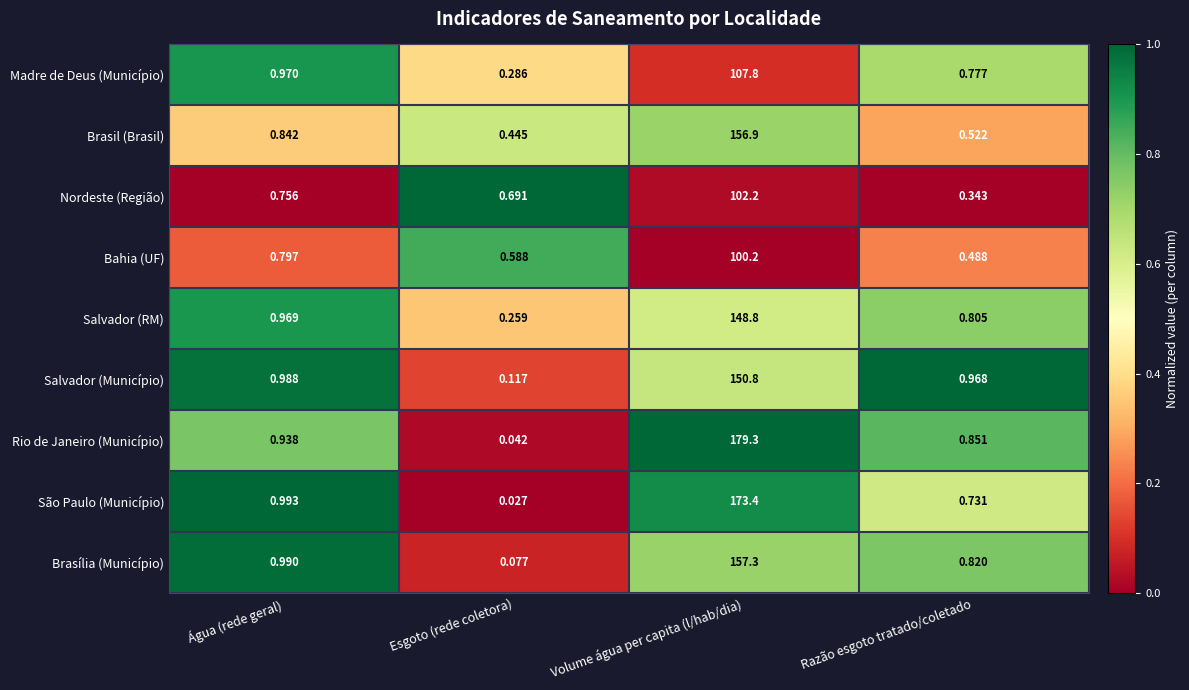

At which label is Salvador (RM) closest to 74?

Água (rede geral)